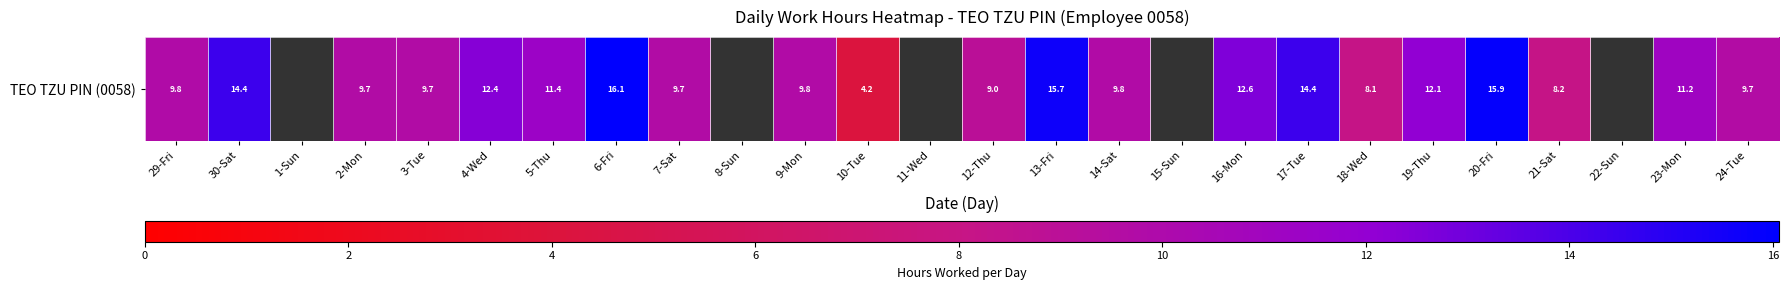

What is the sum of all values?

233.7